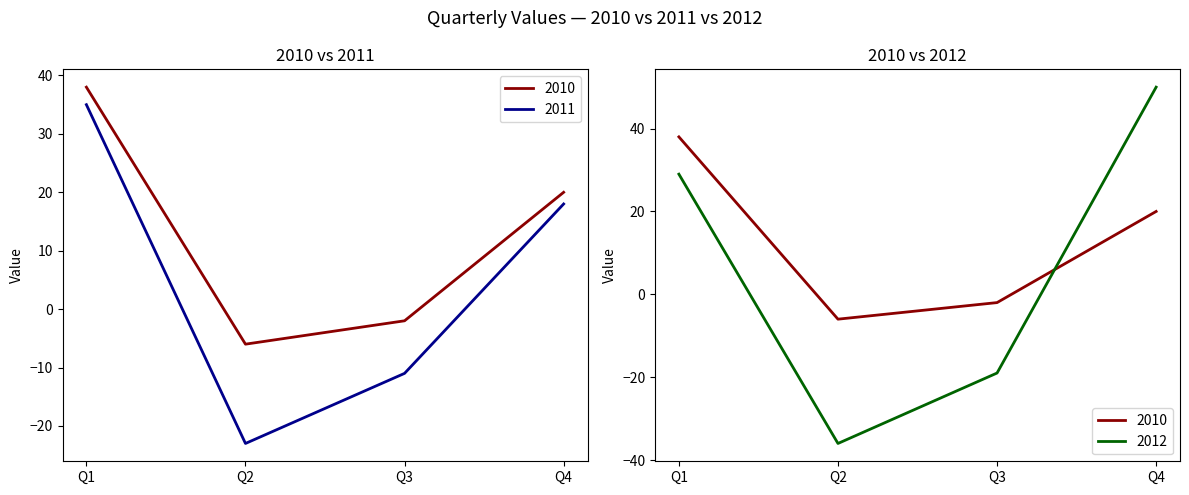

At which label does 2012 first exceed 29?

Q4